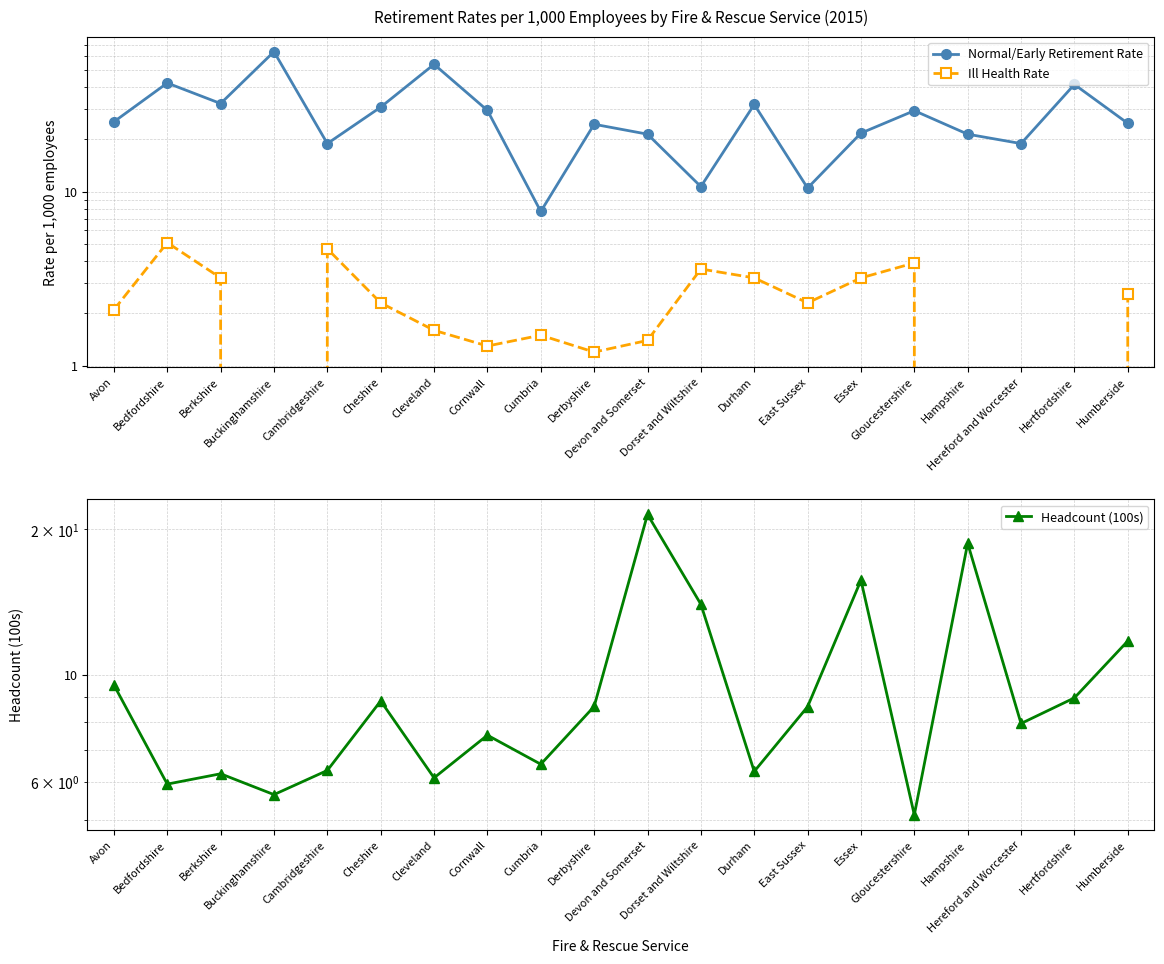

Which series has the largest total across all categories?

Normal/Early Retirement Rate